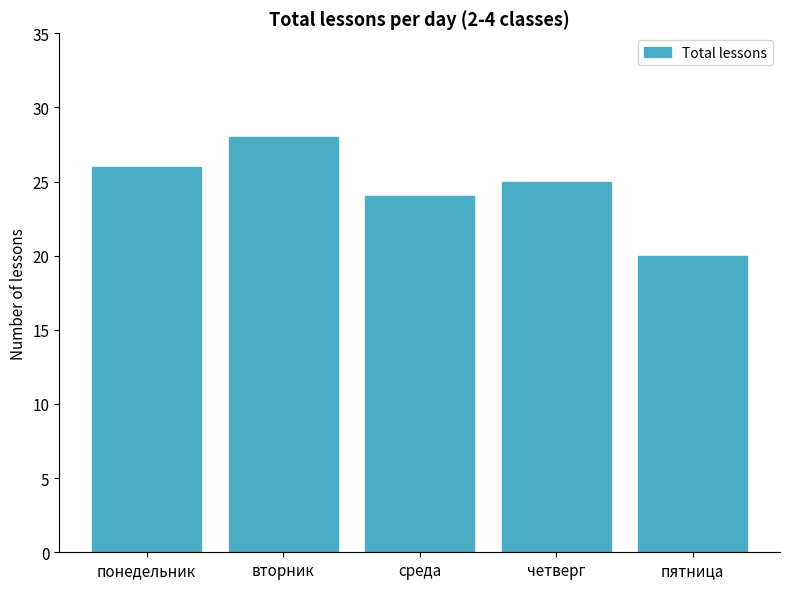

Which category has the highest value across all series?

вторник